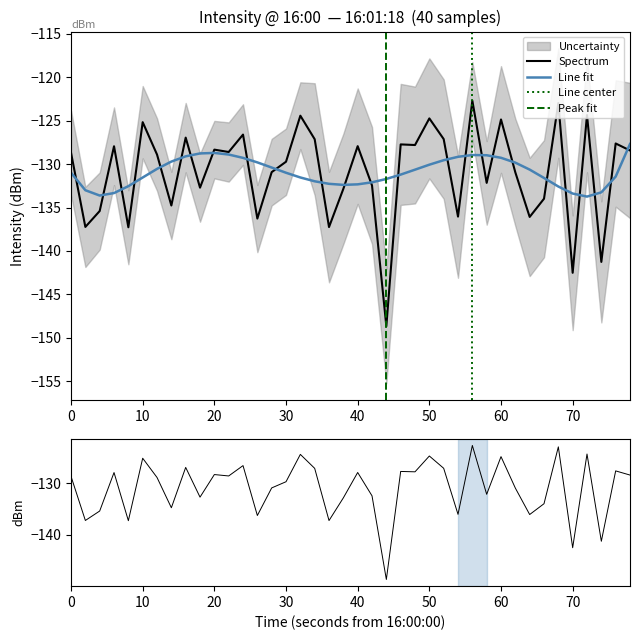

The value of Line fit at 50 is -130.1. True or false?

True